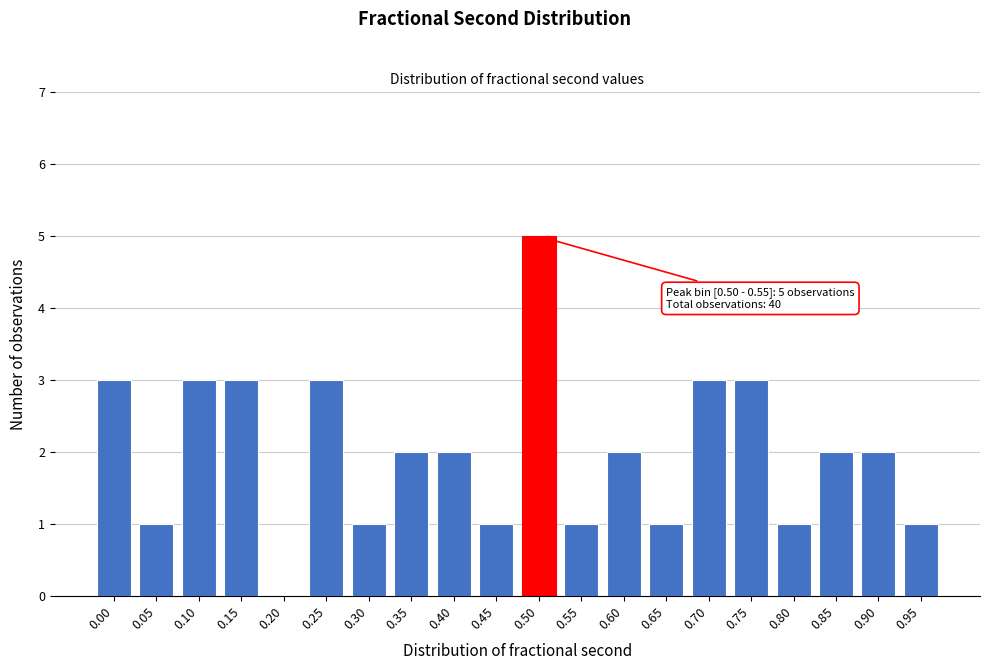

Reading left to right, what are all the values shown in this chart?

0.00=3	0.05=1	0.10=3	0.15=3	0.20=0	0.25=3	0.30=1	0.35=2	0.40=2	0.45=1	0.50=5	0.55=1	0.60=2	0.65=1	0.70=3	0.75=3	0.80=1	0.85=2	0.90=2	0.95=1